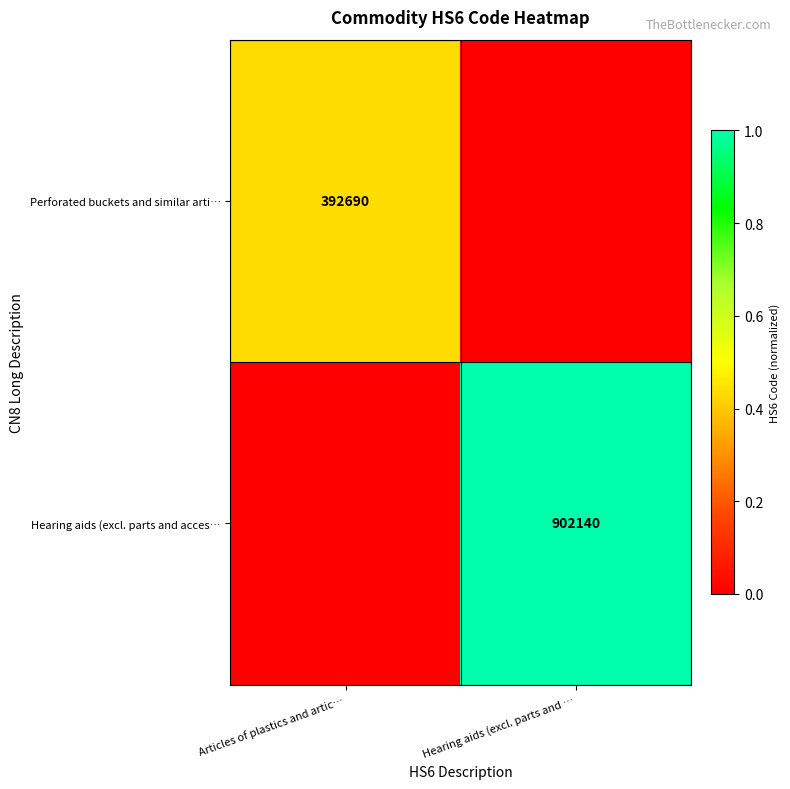

Between Articles of plastics and artic… and Hearing aids (excl. parts and …, which is larger?

Articles of plastics and artic…